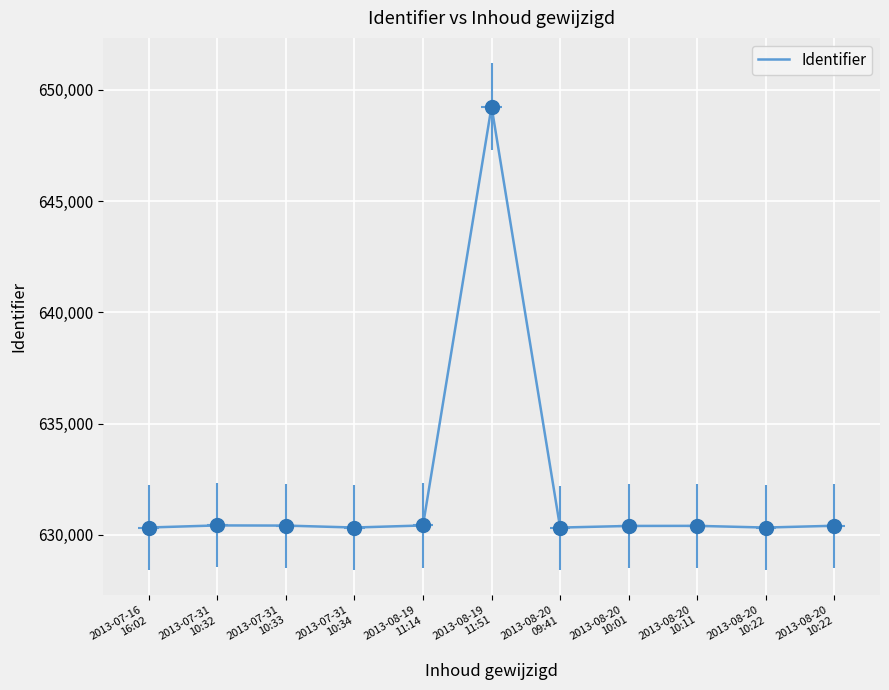

Rank the categories by value from highest to lowest.

2013-08-19
11:51, 2013-07-31
10:32, 2013-08-19
11:14, 2013-07-31
10:33, 2013-08-20
10:22, 2013-08-20
10:11, 2013-08-20
10:01, 2013-07-16
16:02, 2013-07-31
10:34, 2013-08-20
10:22, 2013-08-20
09:41